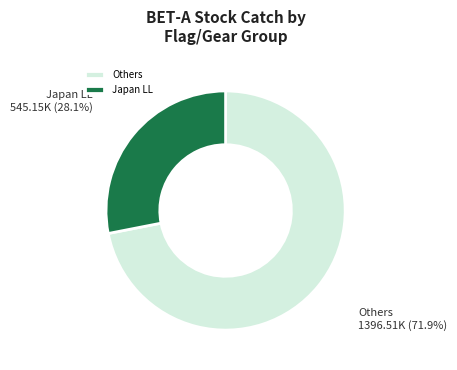

Is the sum of Others and Japan LL greater than half?

Yes